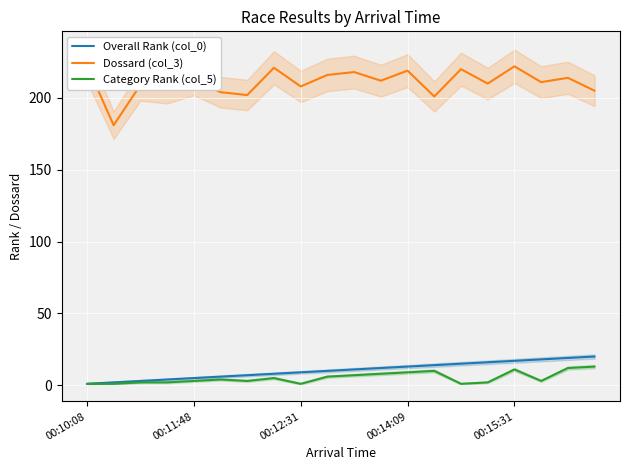

Is the value of Category Rank (col_5) at 18 greater than the value of Dossard (col_3) at 15?

No